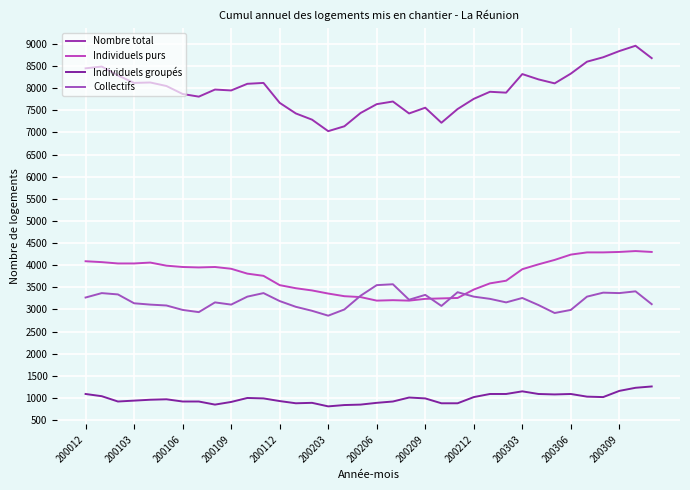

What is the difference between the maximum and minimum values in the Collectifs series?

710